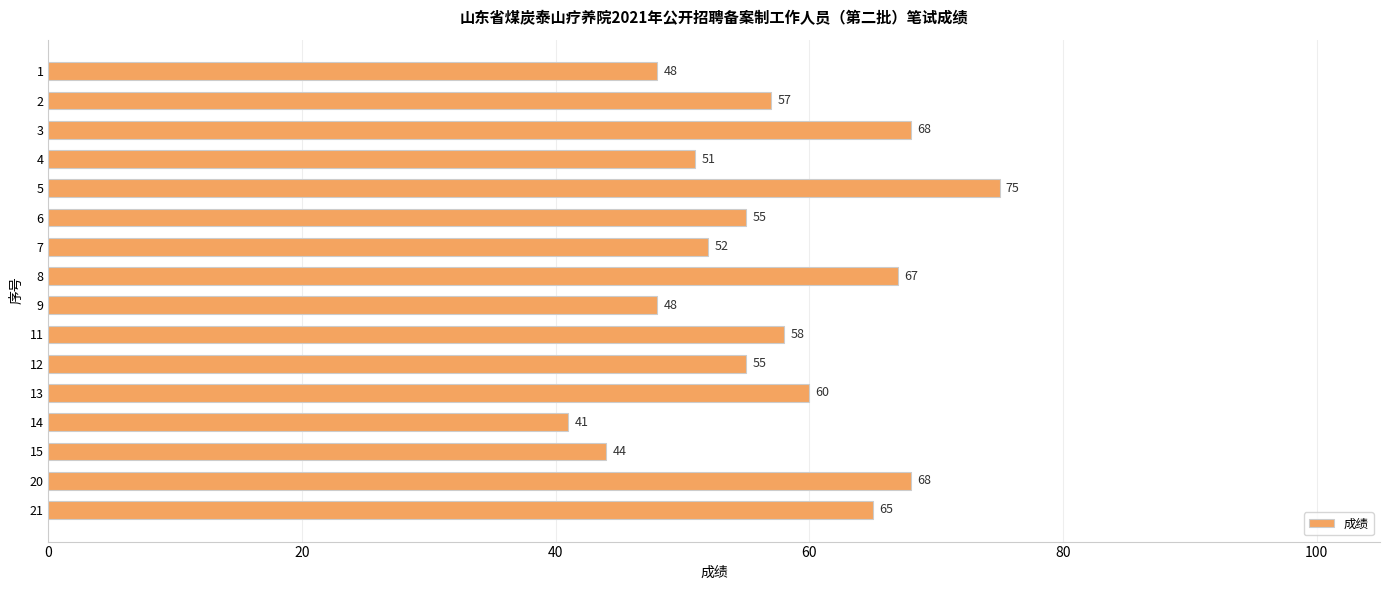

How many series are shown in this chart?

1